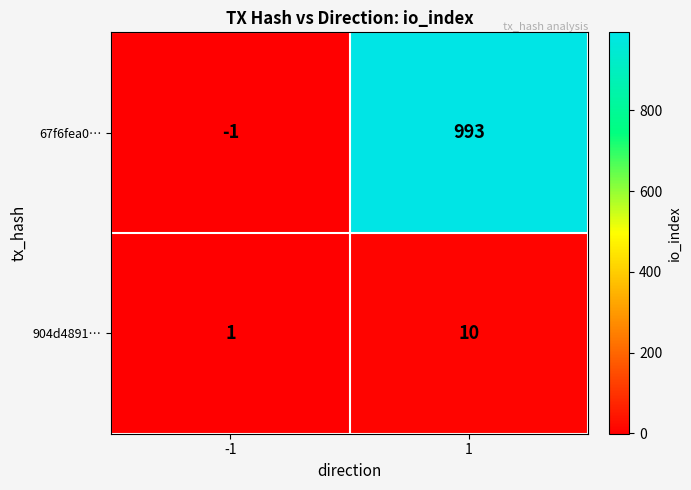

At how many categories does at least one series exceed 105?

1